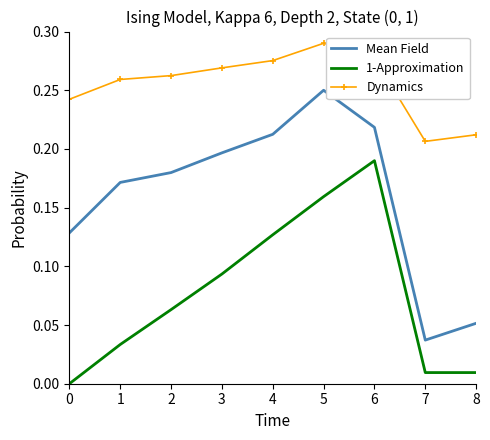

Rank the series by their average value, from lowest to highest.

1-Approximation, Mean Field, Dynamics